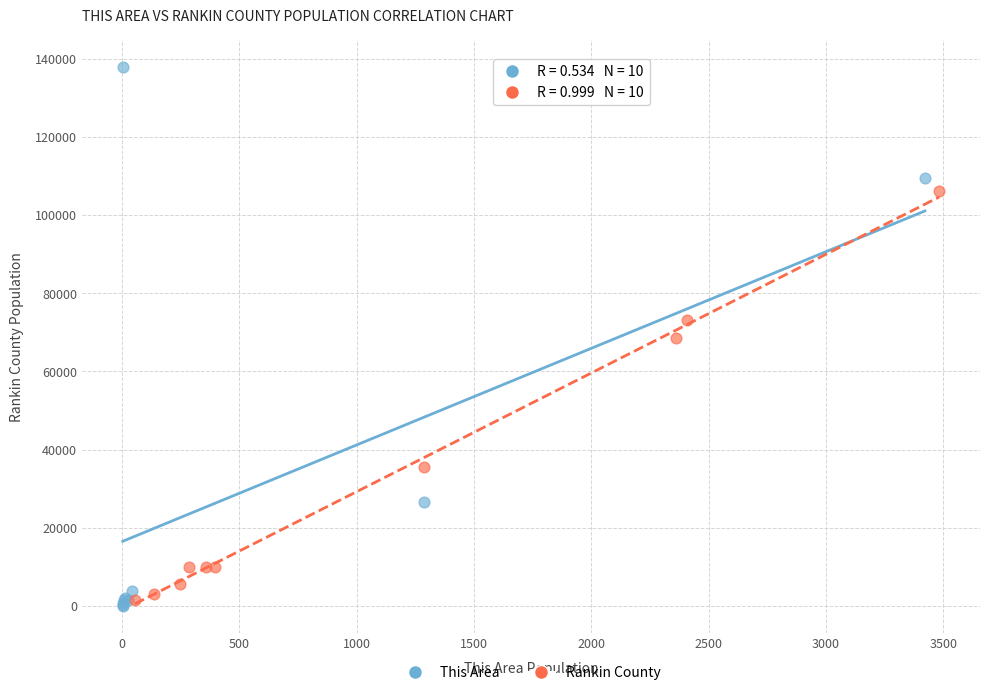

Which series has the largest Y range (max minus min)?

This Area